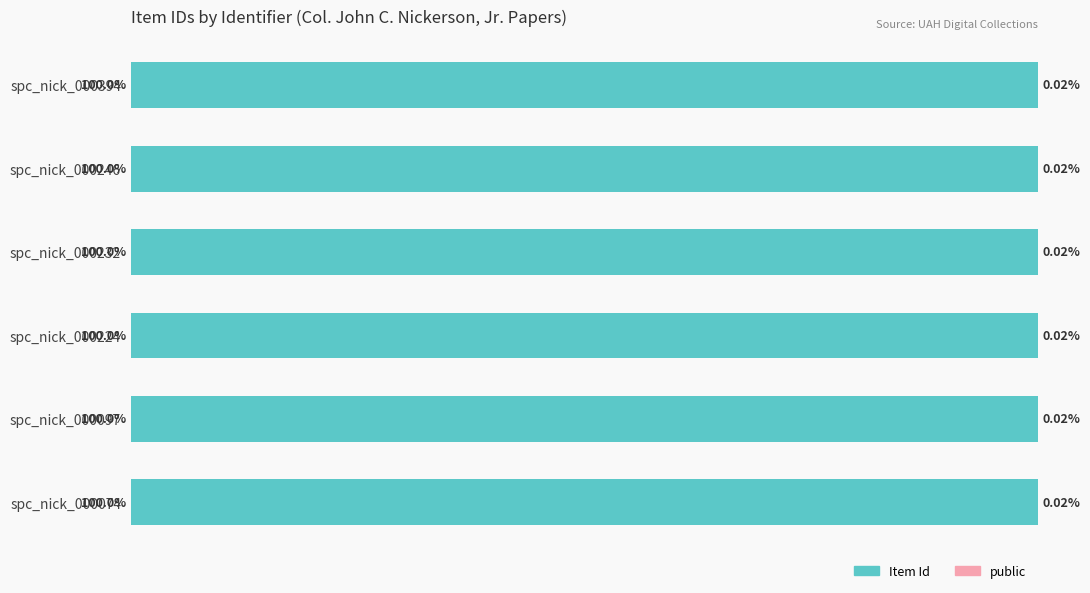

Which series has the largest range (max minus min)?

Item Id